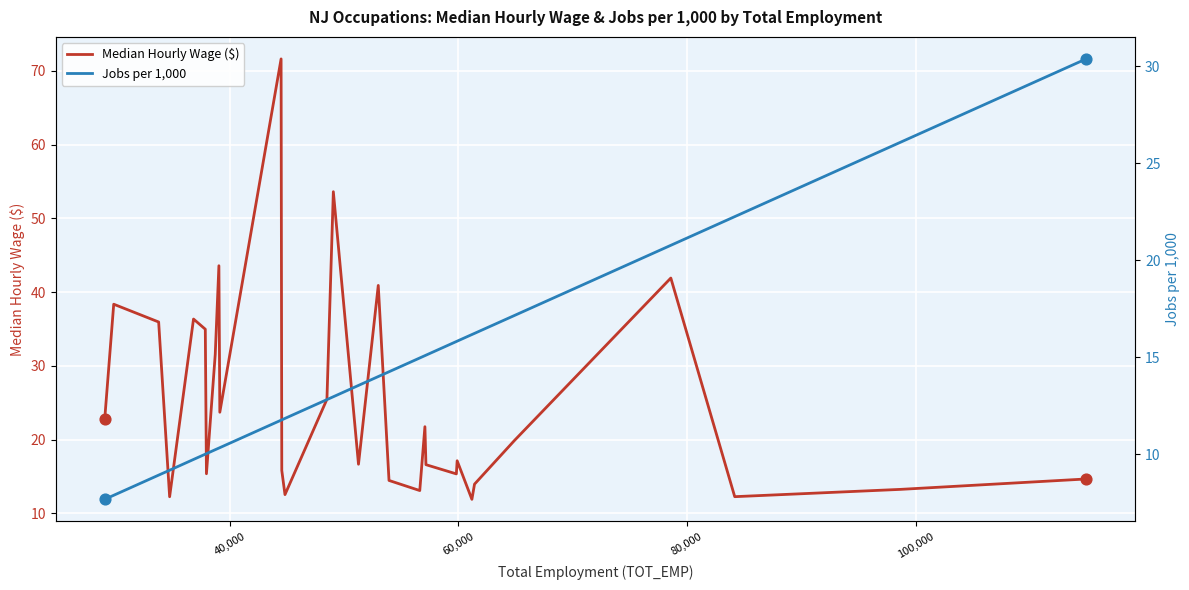

Which series reaches the maximum Y coordinate?

Median Hourly Wage ($)